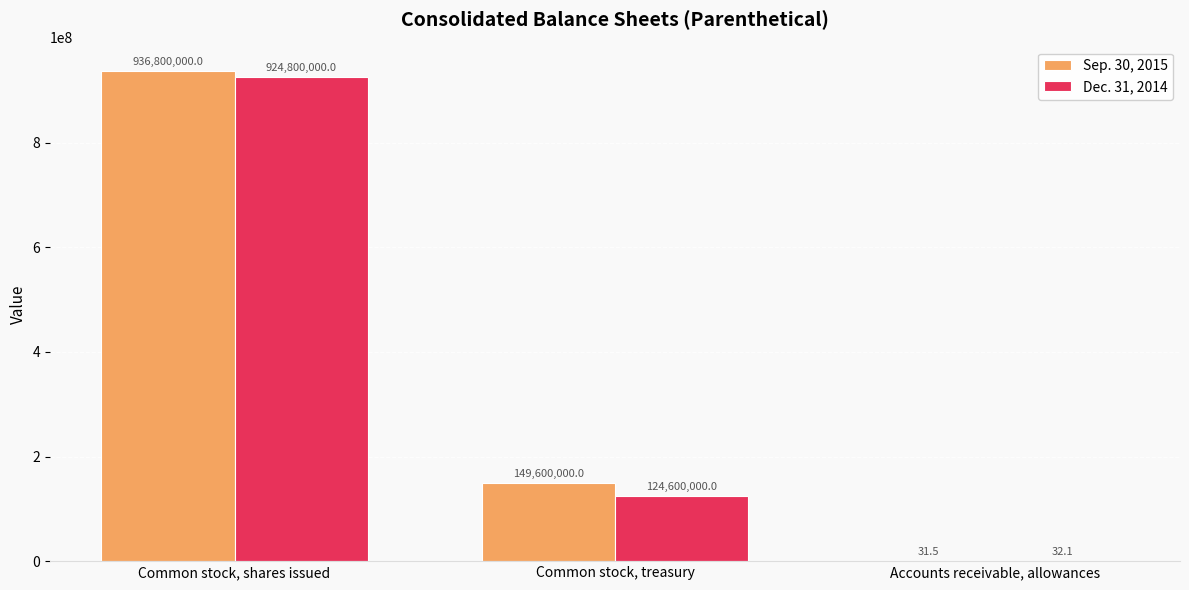

Reading right to left, transcribe all the data shown in this chart.

Sep. 30, 2015: 31.5	149600000.0	936800000.0
Dec. 31, 2014: 32.1	124600000.0	924800000.0